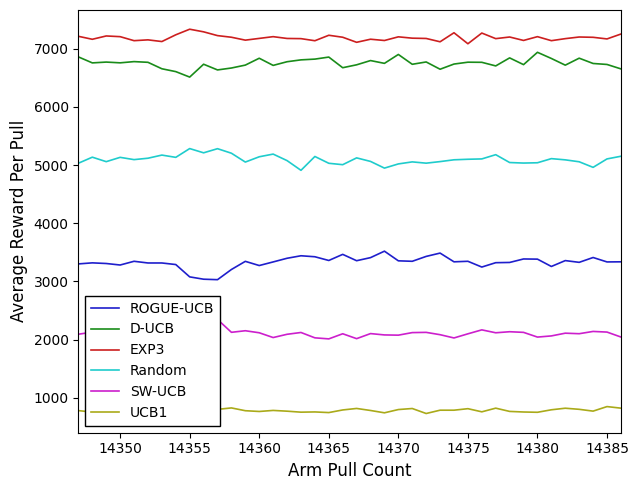

What is the difference between the maximum and minimum values in the EXP3 series?

250